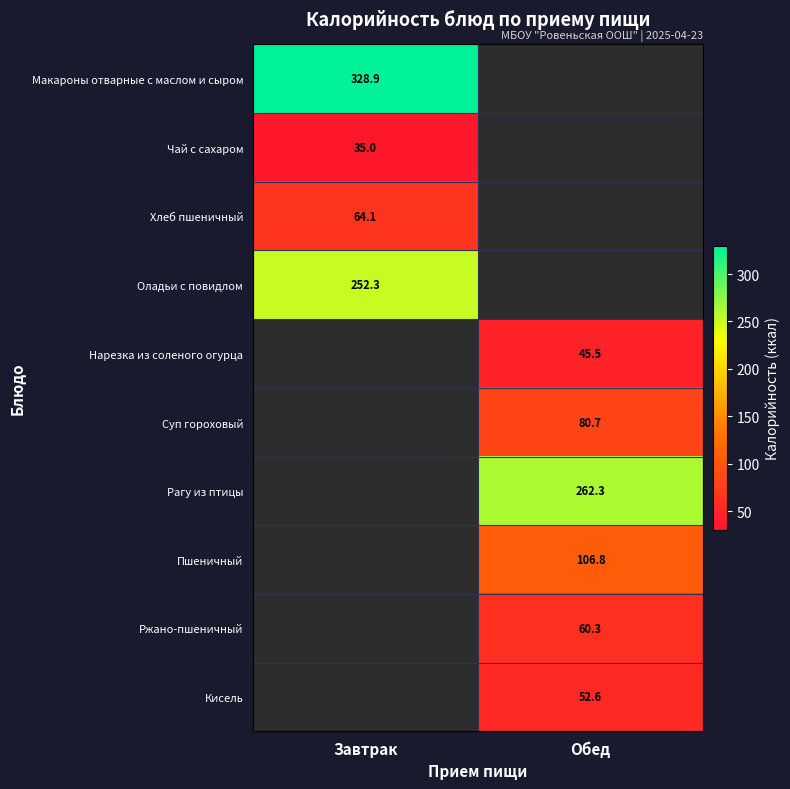

The value of Нарезка из соленого огурца at Обед is 24.6. True or false?

False